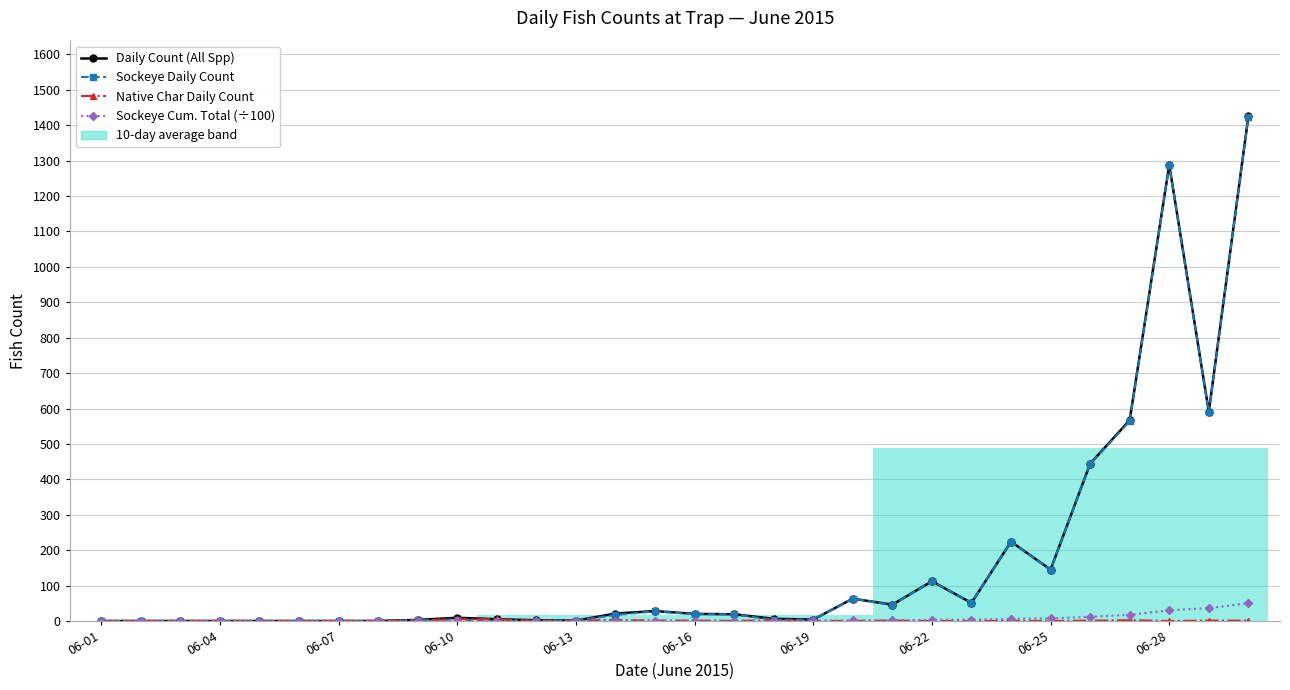

What is the sum of all Sockeye Cum. Total (÷100) values?

174.6